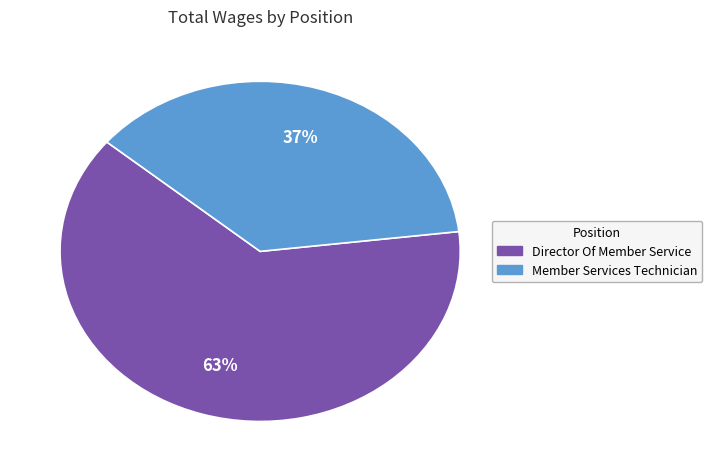

Is the sum of Director Of Member Service and Member Services Technician greater than half?

Yes